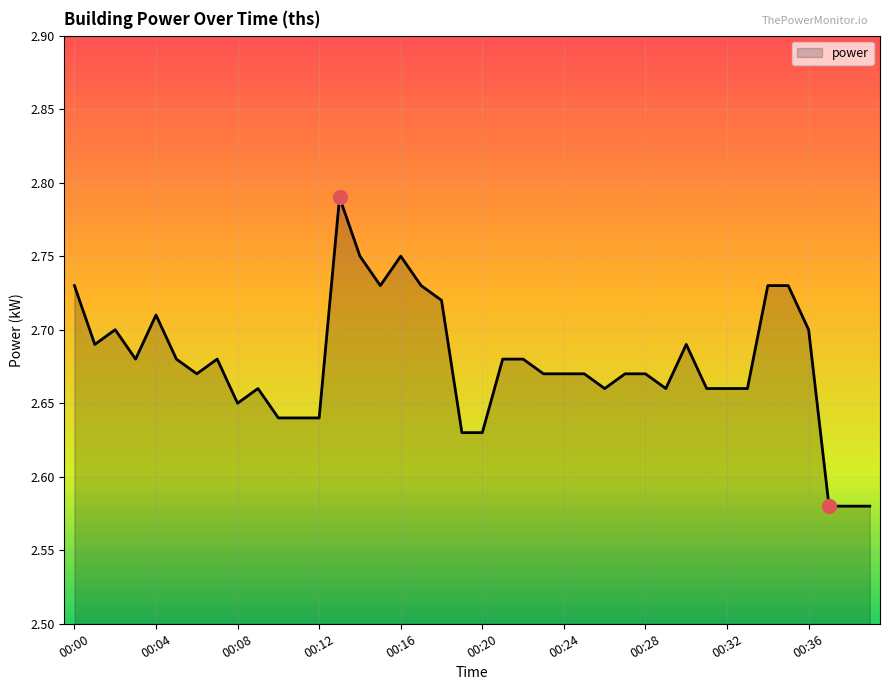

What is the minimum value shown in the chart?

2.6